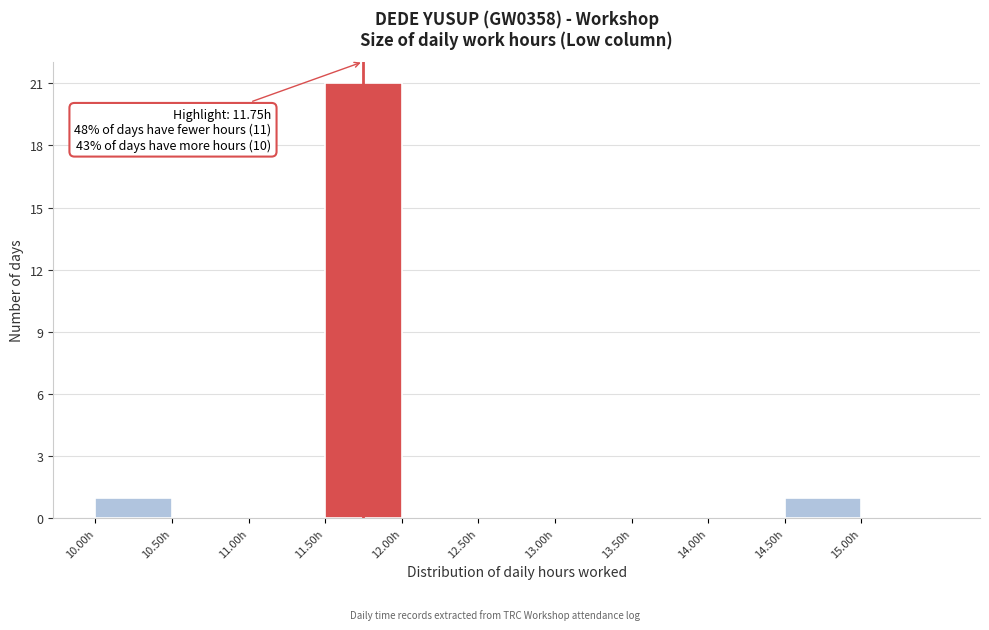

Which range on the x-axis has the tallest bar?

11.5 to 12.0